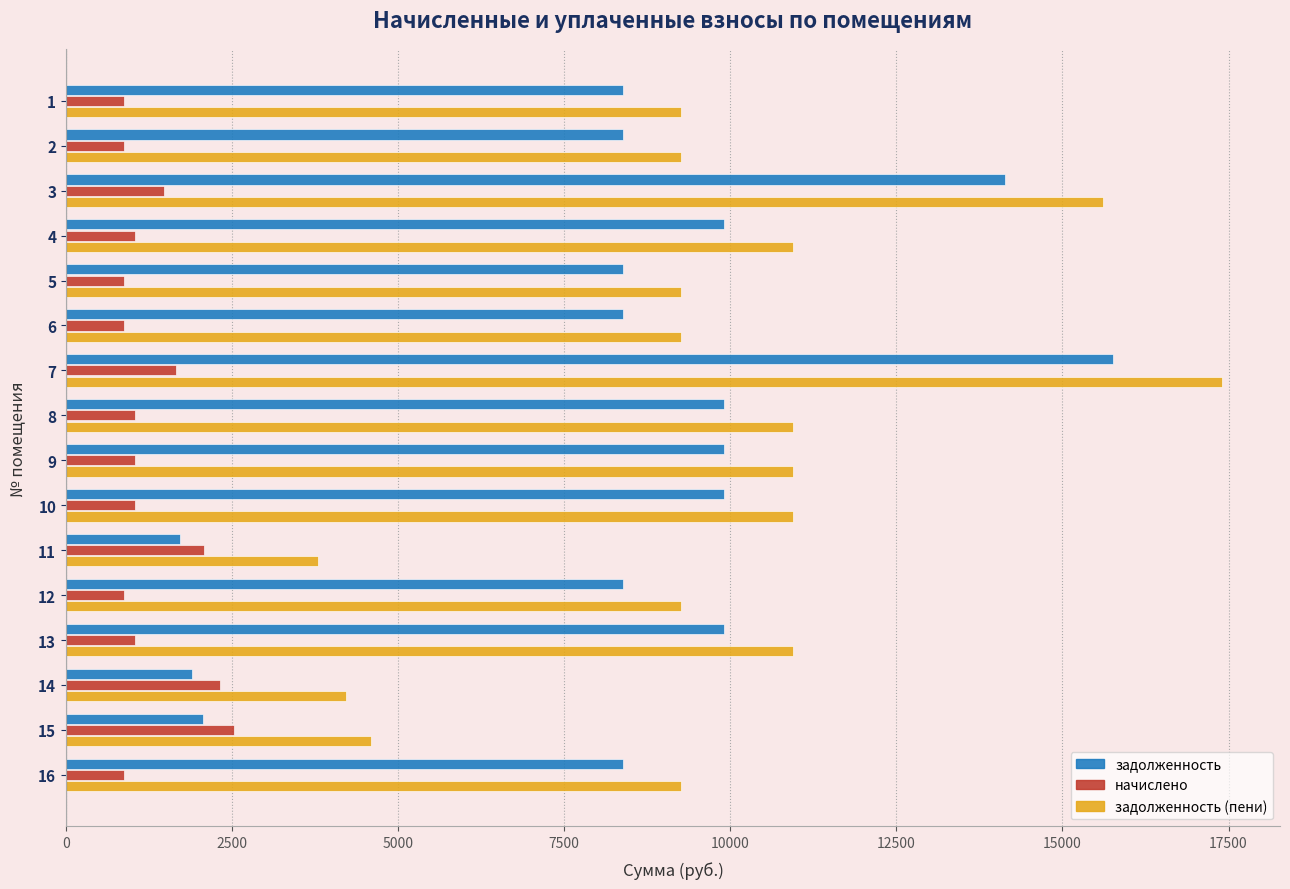

What is the maximum value for задолженность?

15754.8